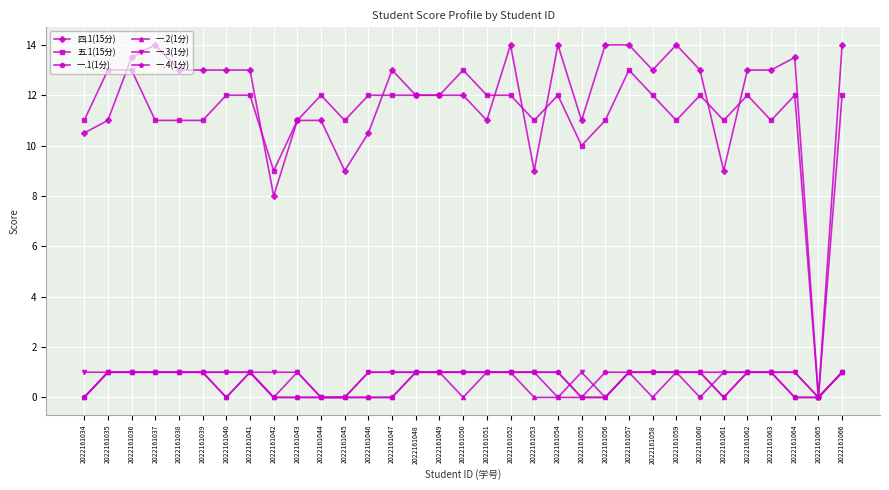

True or false: 一.3(1分) has more than 0 interior local peaks.

True